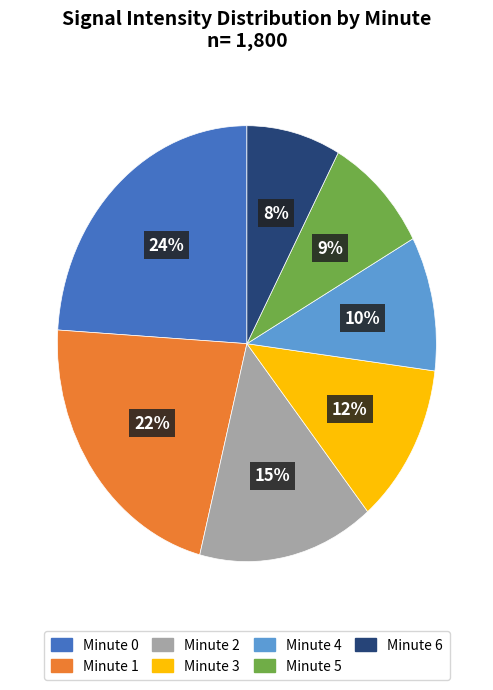

True or false: Minute 5 accounts for 9% of the total.

True